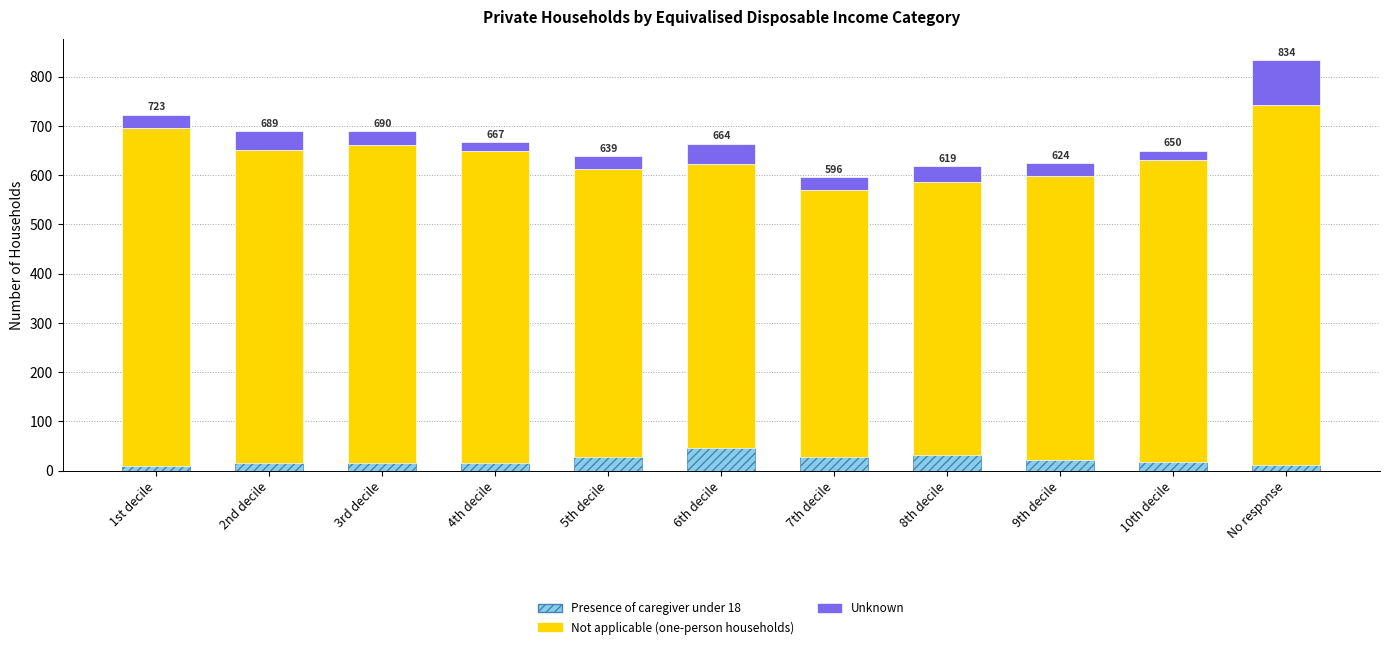

At which category is the sum across all series the highest?

No response